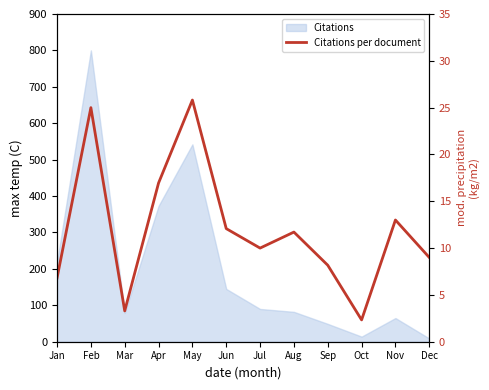

What is the smallest value displayed?

2.3